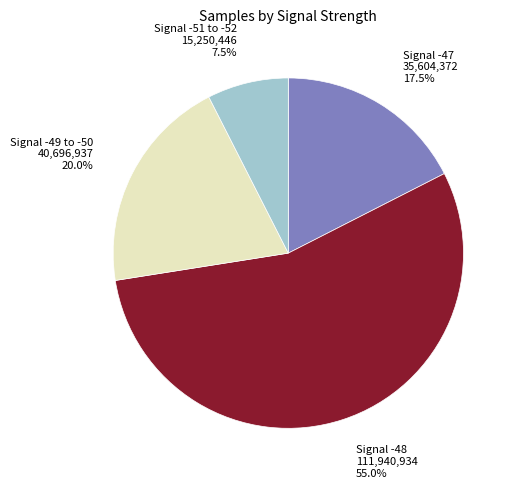

Does any single category account for the majority?

Yes